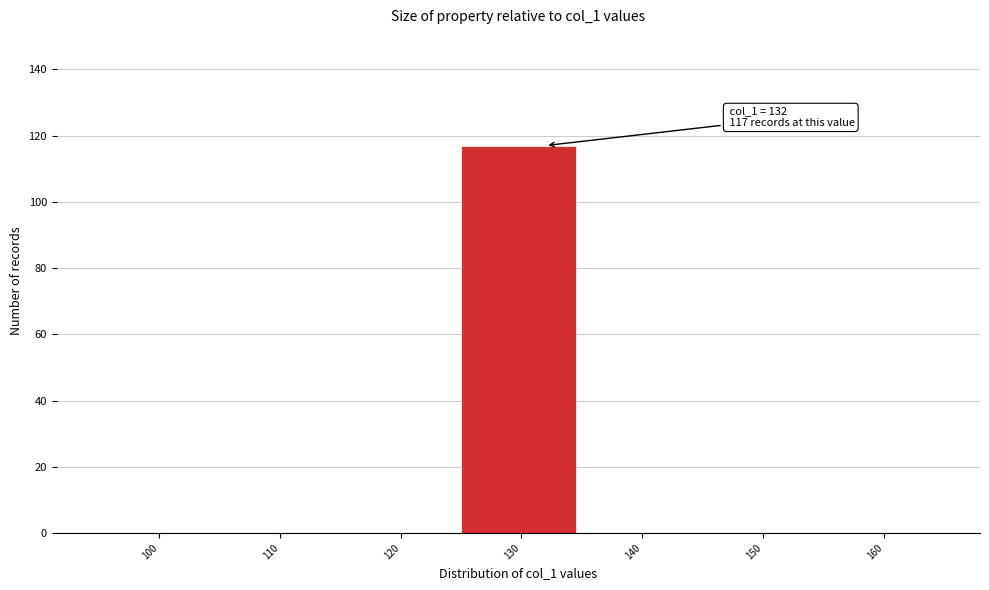

Reading right to left, what are all the values shown in this chart?

160=0	150=0	140=0	130=117	120=0	110=0	100=0